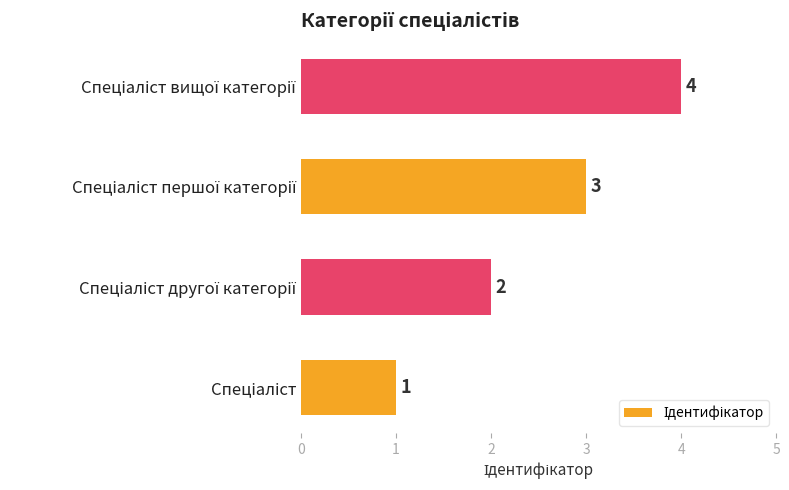

What is the sum of all values?

10